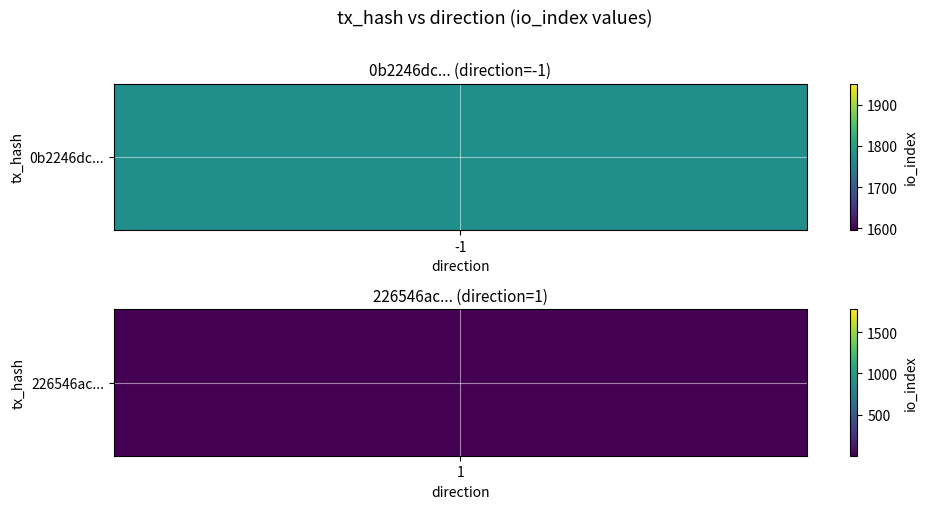

List the series in order of their peak value, highest first.

0b2246dc02161e0f4201646fe39eb8cff664266, 226546aceb70d0a27faf81d3bb7640fc0f89f3f